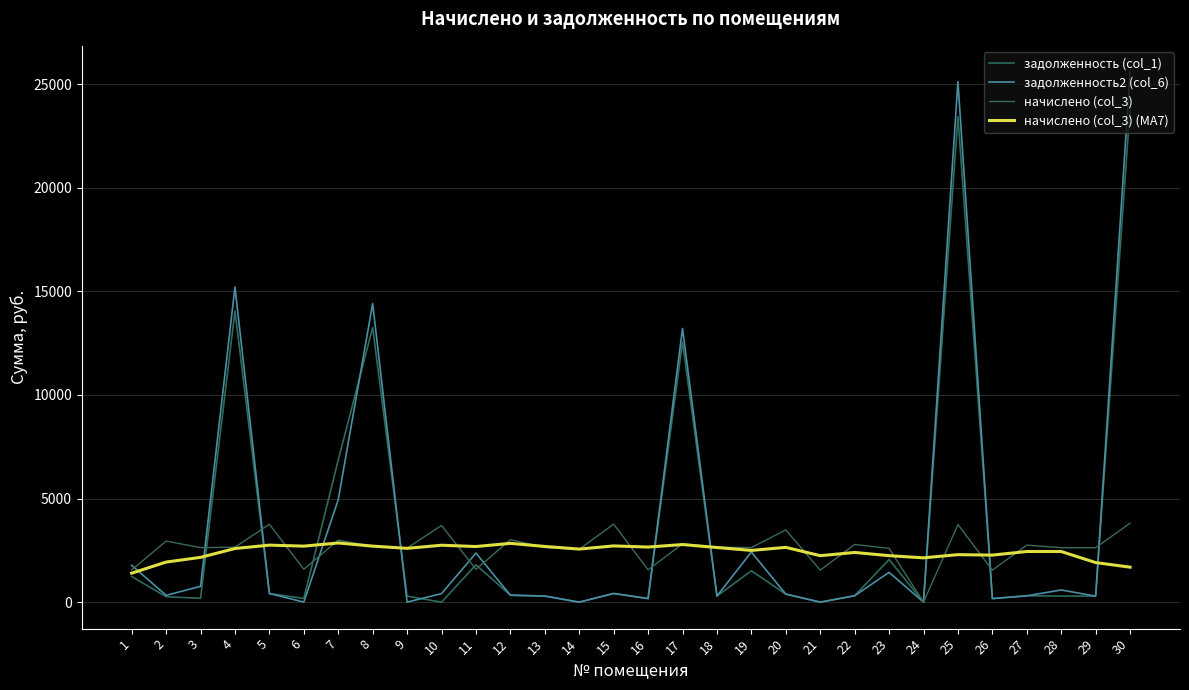

What is the difference between the задолженность (col_1) values at 28 and 8?

12964.7